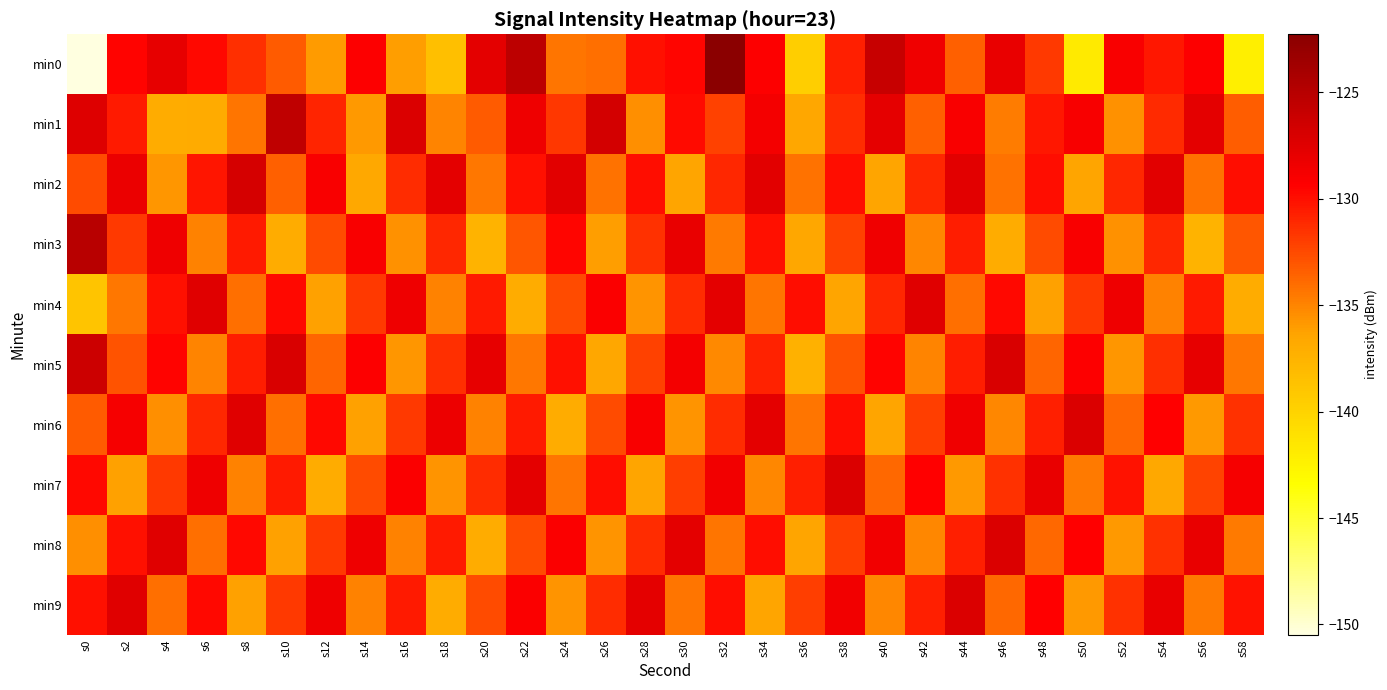

At s10, list the series in order from largest to smallest.

min1, min5, min4, min7, min9, min0, min2, min6, min8, min3